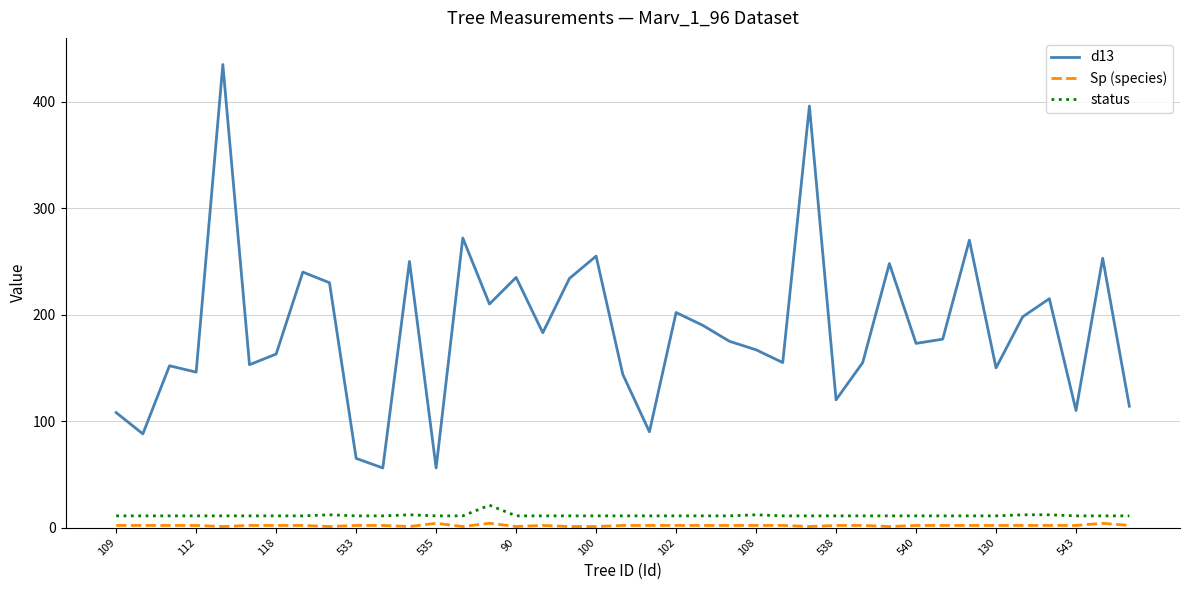

True or false: d13 and status intersect in this chart.

False